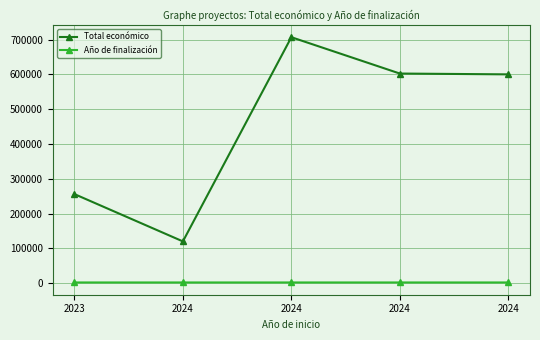

True or false: Año de finalización has a value of 2025.0 at 2023.

True